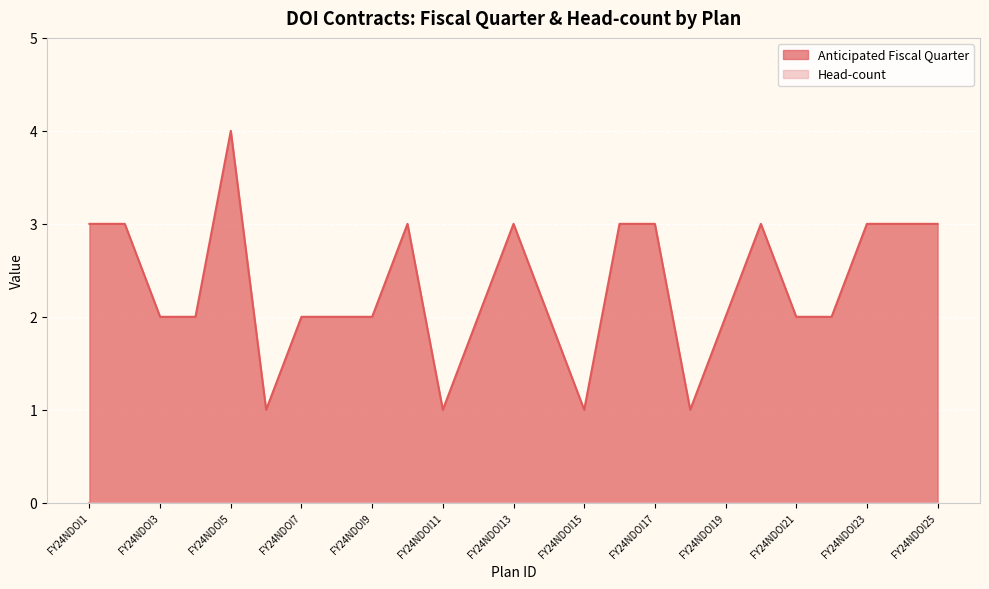

The chart shows a value of 2 at FY24NDOI18. True or false?

False